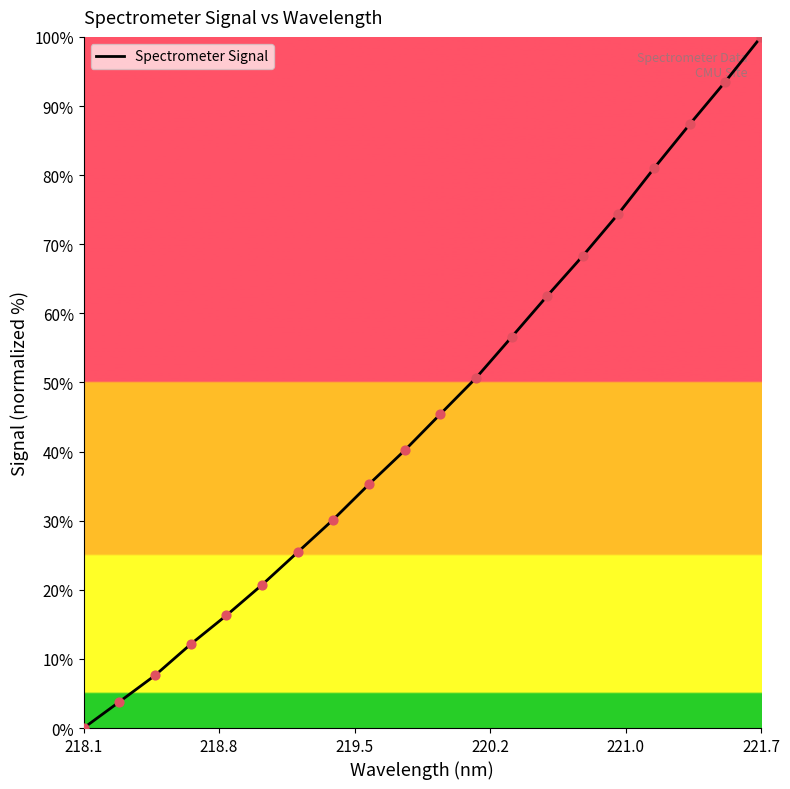

What is the difference between the maximum and minimum values?

100.0